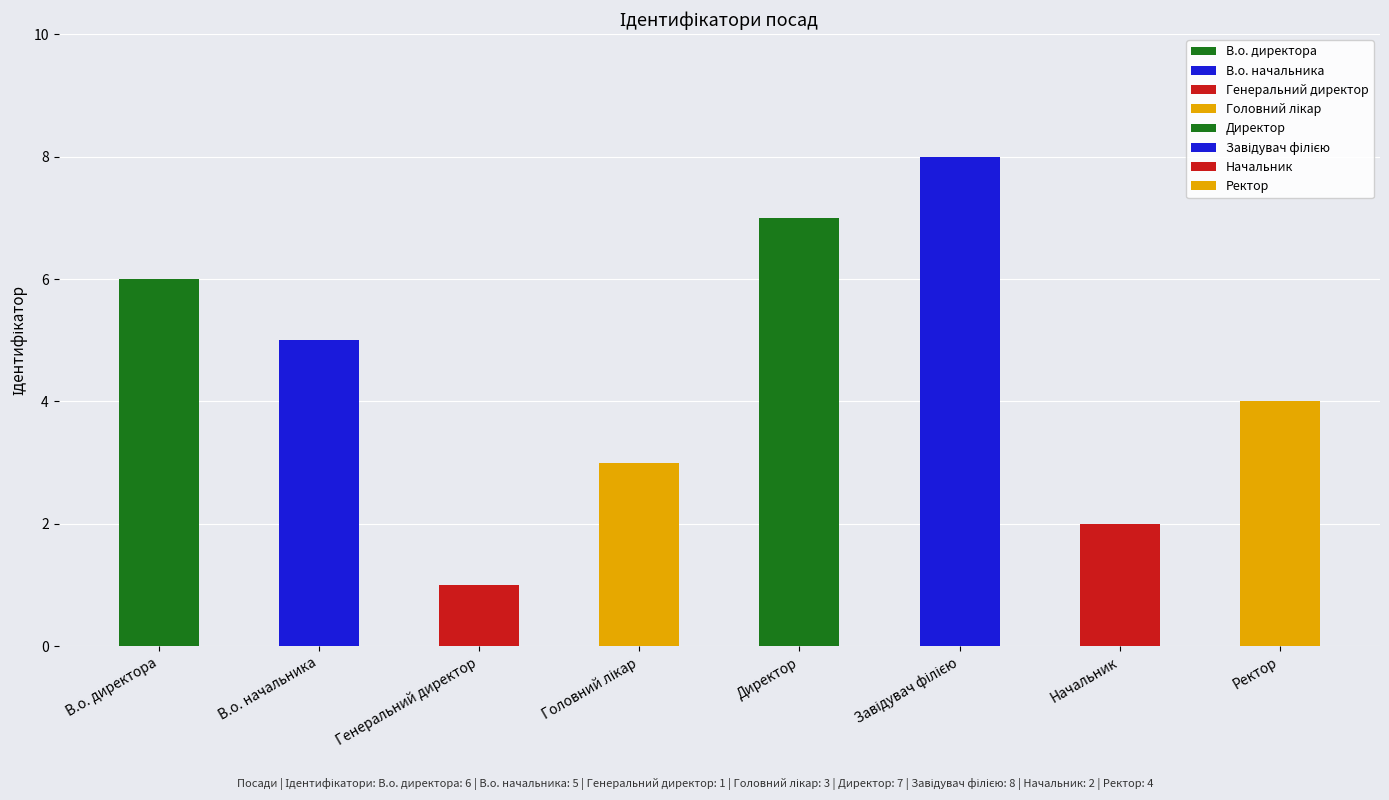

What is the smallest value displayed?

1